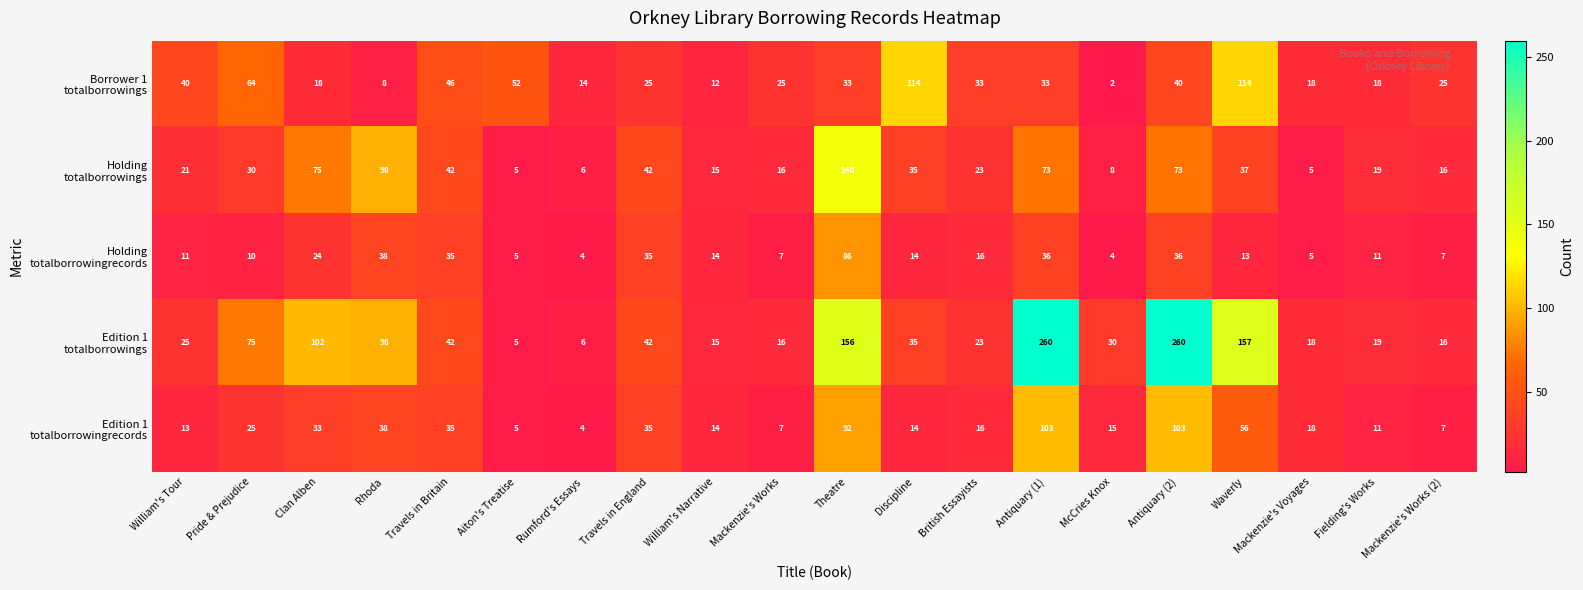

At which category is the sum across all series the highest?

Antiquary (2)